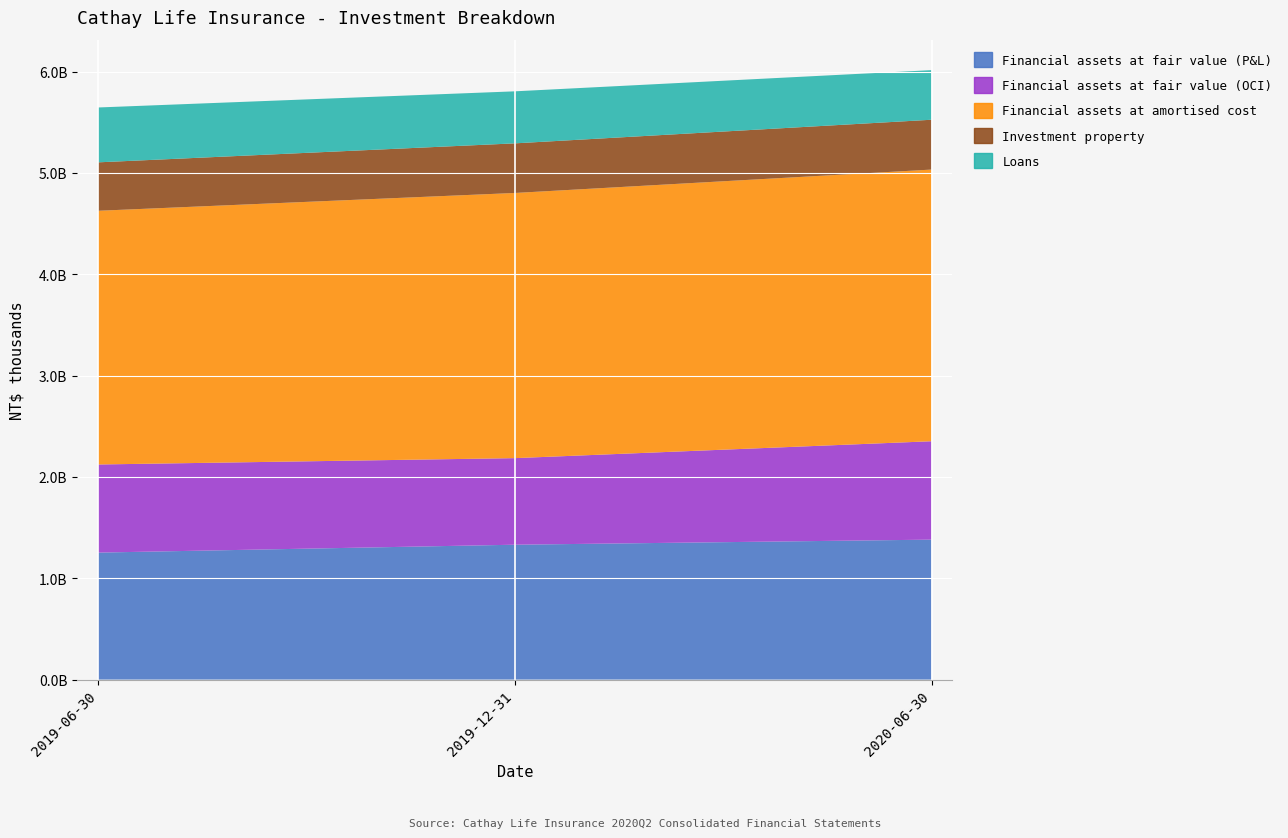

Reading right to left, transcribe all the data shown in this chart.

Financial assets at fair value (P&L): 1381195866	1331028157	1253177482
Financial assets at fair value (OCI): 970984064	854341271	869462407
Financial assets at amortised cost: 2680735538	2616585170	2503473143
Investment property: 491671981	489570797	478005372
Loans: 489433469	513380541	541340879